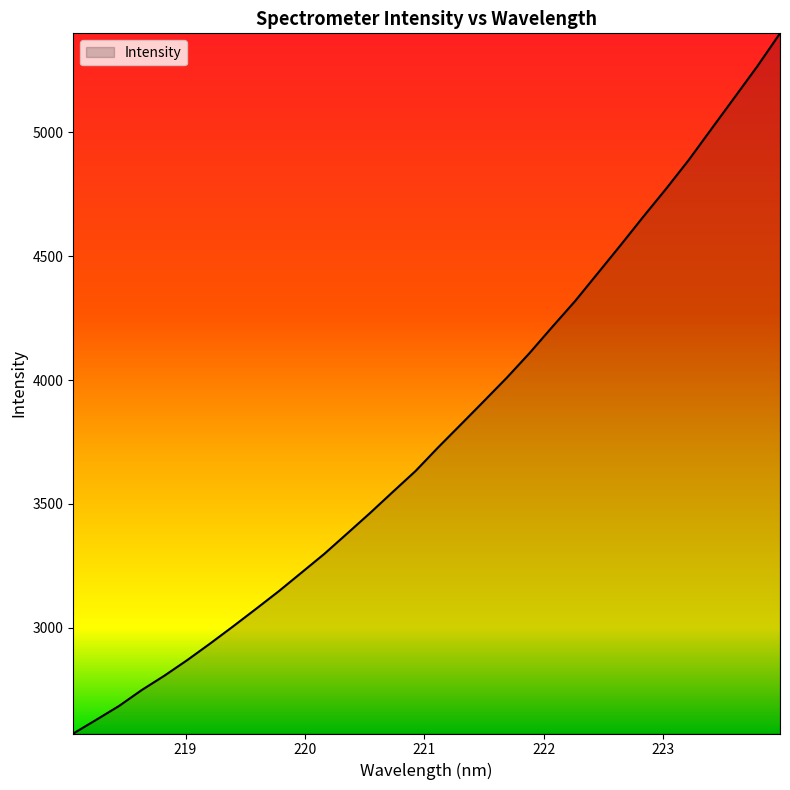

What is the maximum value shown in the chart?

5400.1